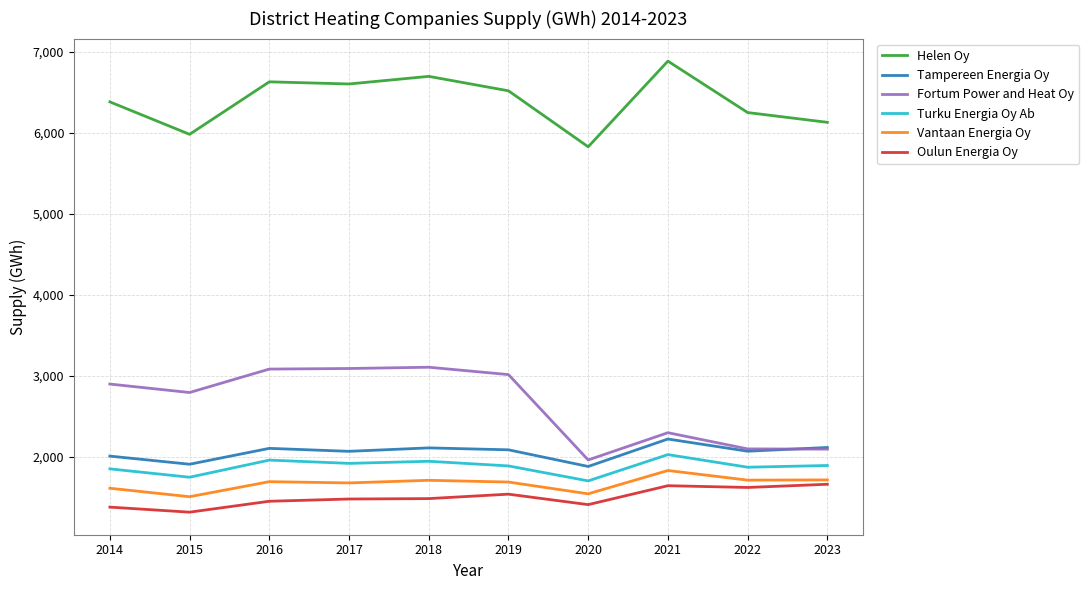

What is the minimum value shown in the chart?

1319.5